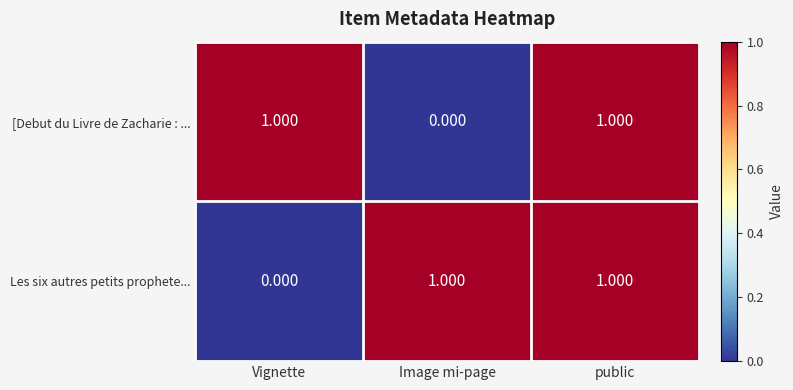

Is the value of [Debut du Livre de Zacharie : ... at Vignette greater than the value of Les six autres petits prophete... at Vignette?

Yes